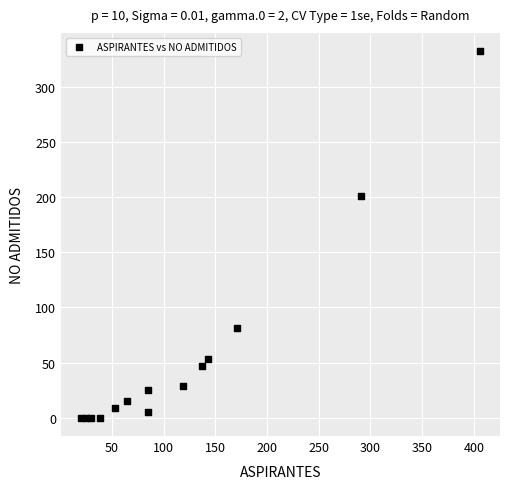

What is the range of X values (max minus min)?

386